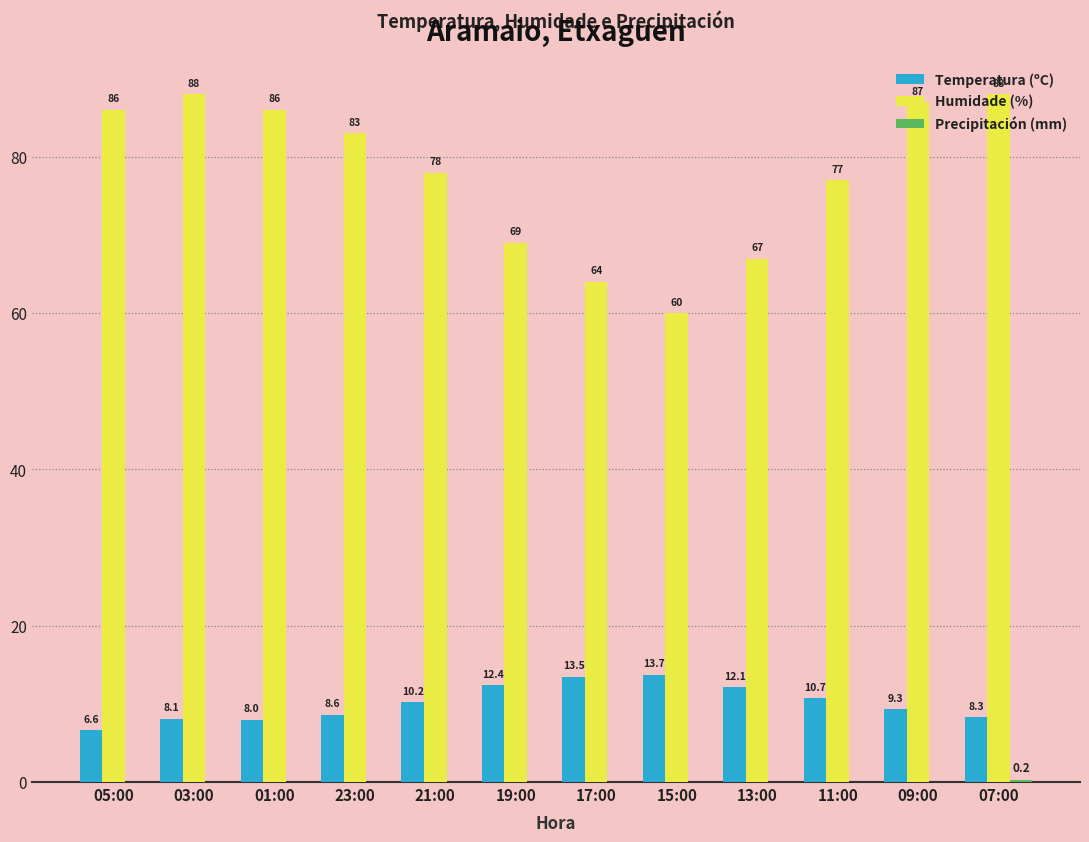

What is the highest value of the Temperatura (ºC) series?

13.7